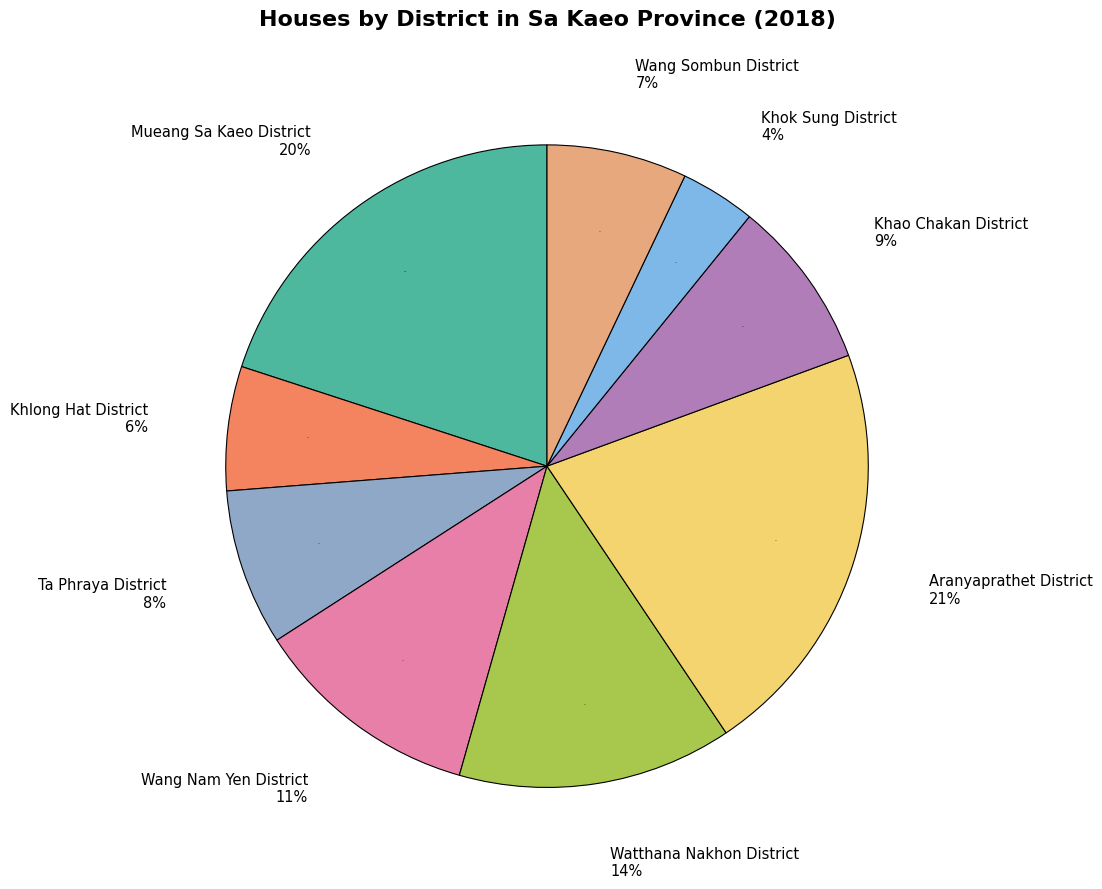

To the nearest percent, what percentage of the pie is Mueang Sa Kaeo District?

20%